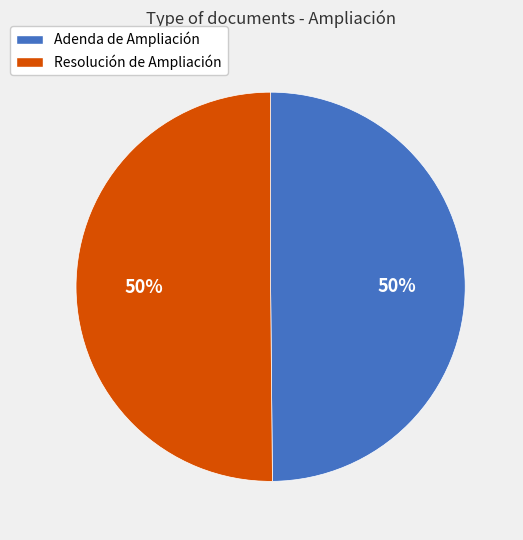

Approximately how many times larger is the value at Adenda de Ampliación compared to Resolución de Ampliación?

1.0